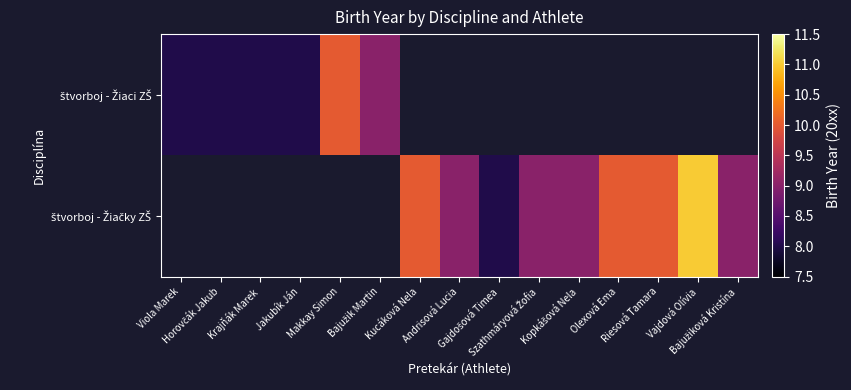

At which category does the chart reach its minimum across all series?

Viola Marek